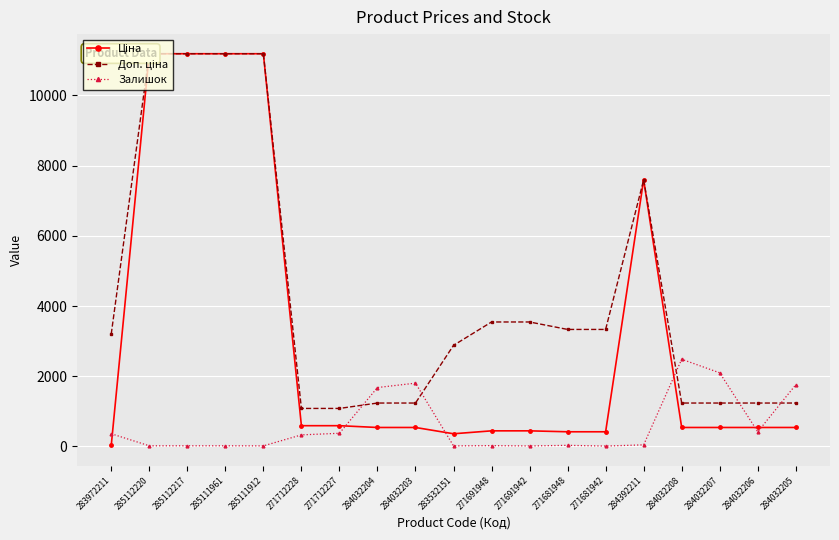

What is the spread (max minus min) of values at 285112217?

11171.2